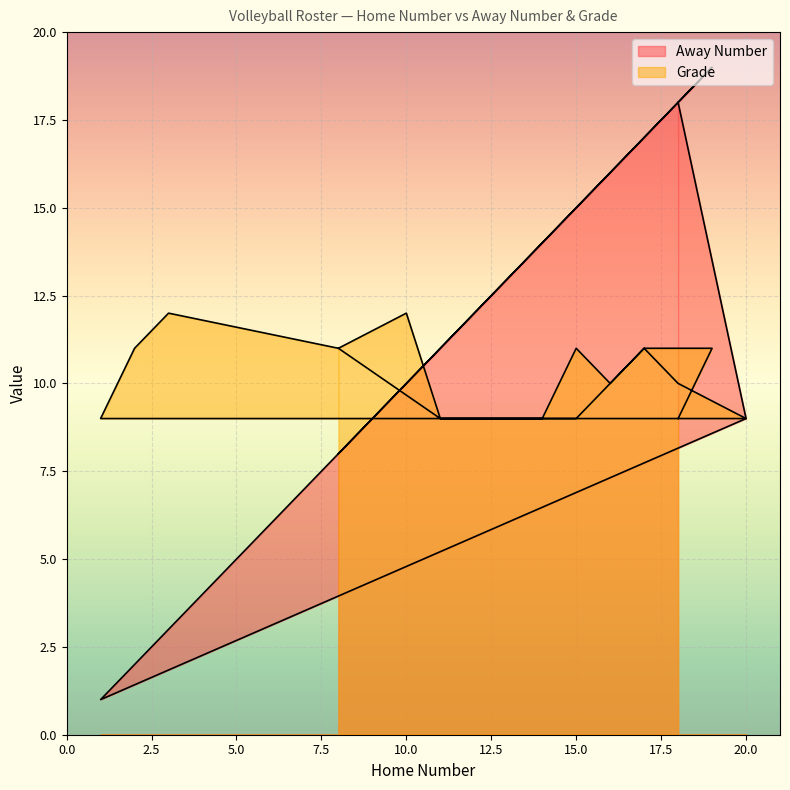

How many interior local valleys does the Away Number series have?

1